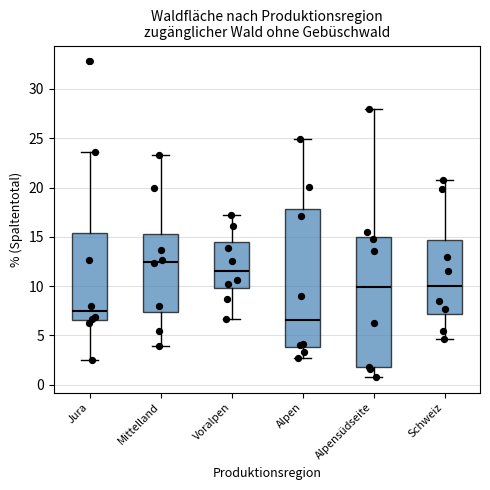

Reading left to right, transcribe this box plot: for each box, give where its median line is, the range the box spans, and where its two whiskers end, as read against the y-axis. The values are not printed on the chart, so give them approximately, as read against the axis.

Jura: median 7.5, box 6.5 to 15.5, whiskers 2.5 to 23.5
Mittelland: median 12.5, box 7.5 to 15.5, whiskers 4.0 to 23.5
Voralpen: median 11.5, box 10.0 to 14.5, whiskers 6.5 to 17.0
Alpen: median 6.5, box 4.0 to 18.0, whiskers 2.5 to 25.0
Alpensüdseite: median 10.0, box 2.0 to 15.0, whiskers 1.0 to 28.0
Schweiz: median 10.0, box 7.0 to 14.5, whiskers 4.5 to 21.0